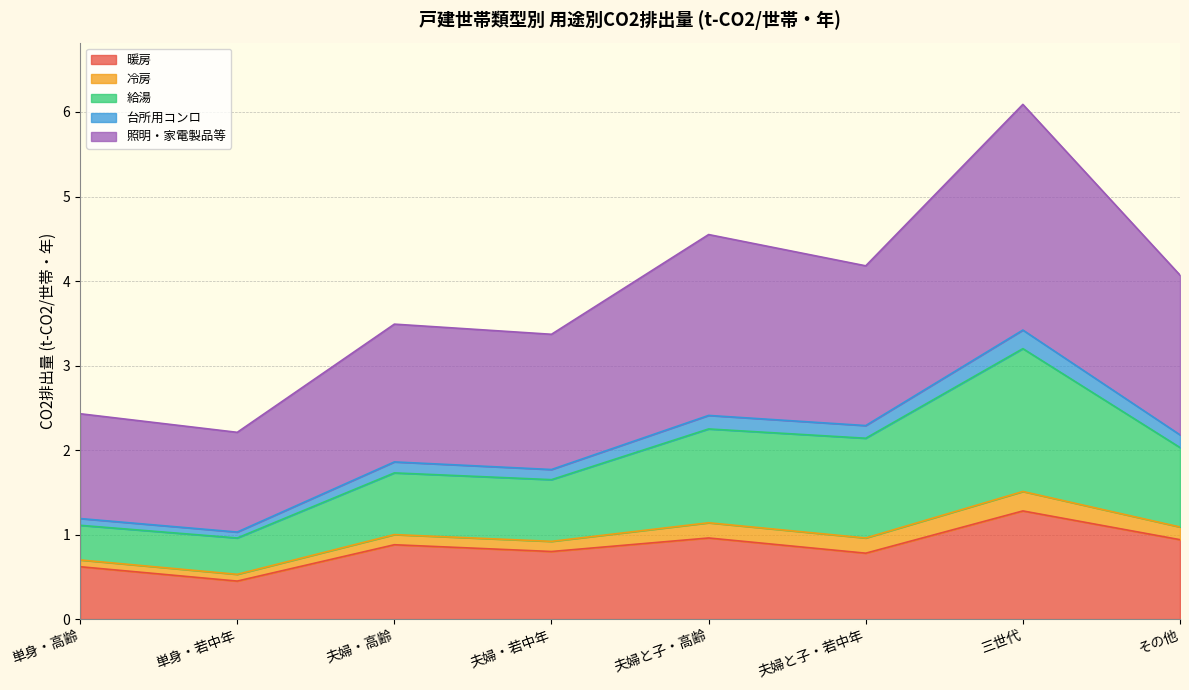

The value of 給湯 at その他 is 2.8. True or false?

False